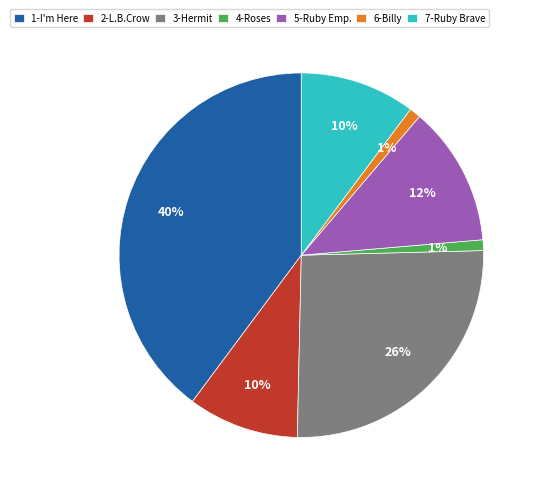

To the nearest percent, what percentage of the pie is 3-Hermit?

26%